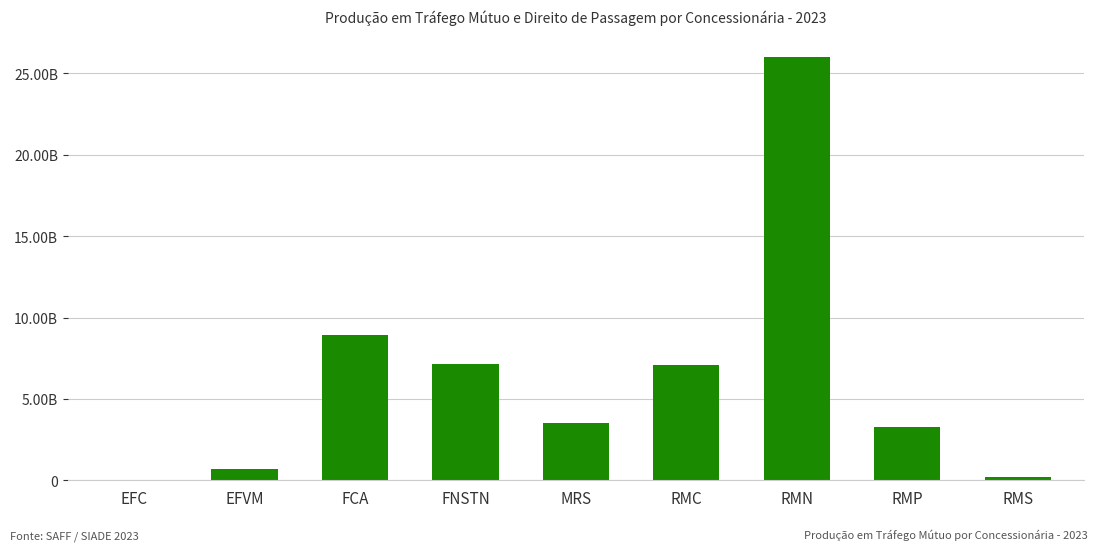

How many bars are there in total?

9